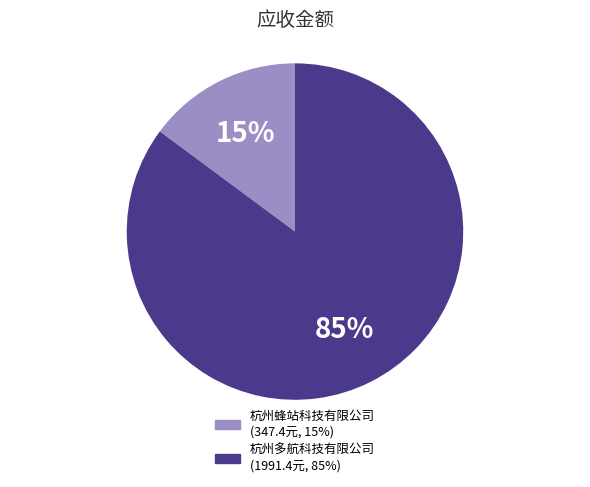

To the nearest percent, what is the difference between the 杭州蜂站科技有限公司 and 杭州多航科技有限公司 slice percentages?

70%